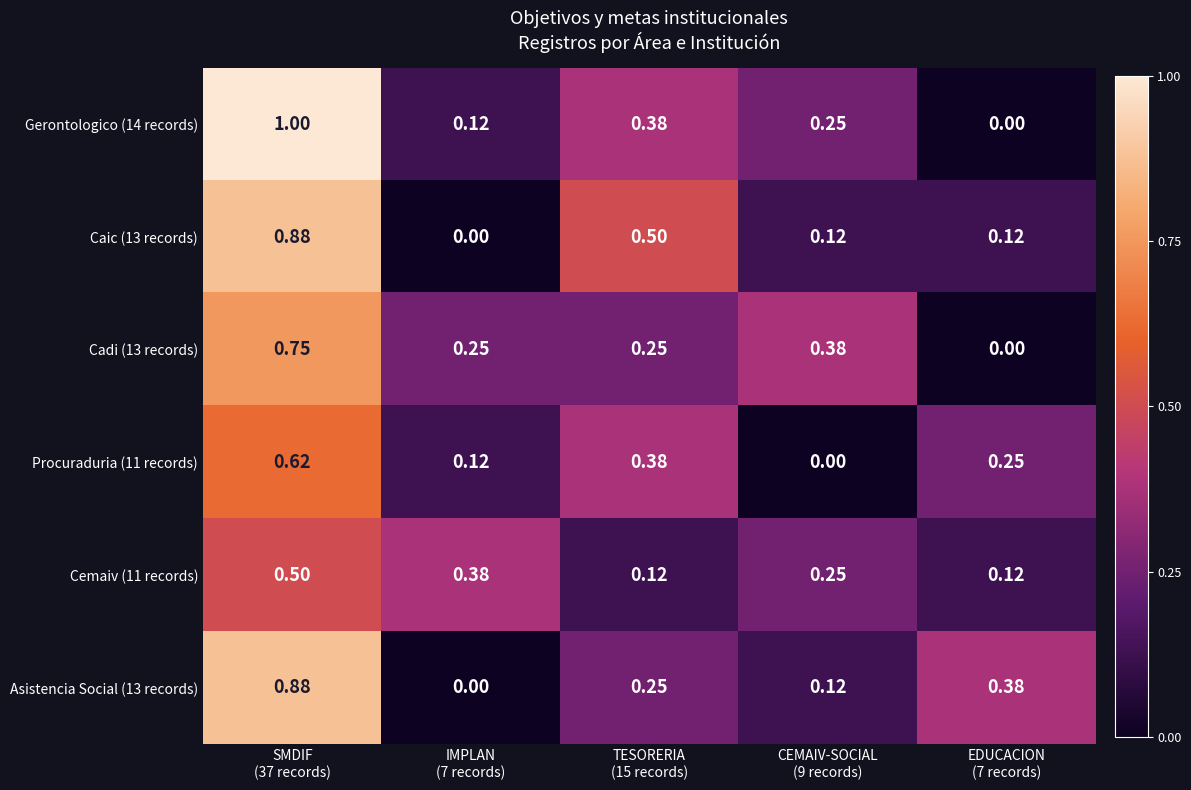

How many series are shown in this chart?

6